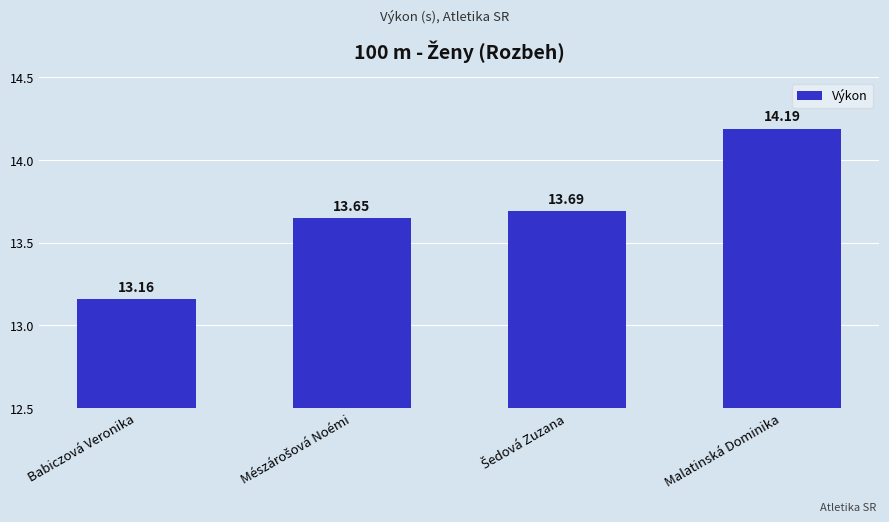

Which category has the lowest value across all series?

Babiczová Veronika